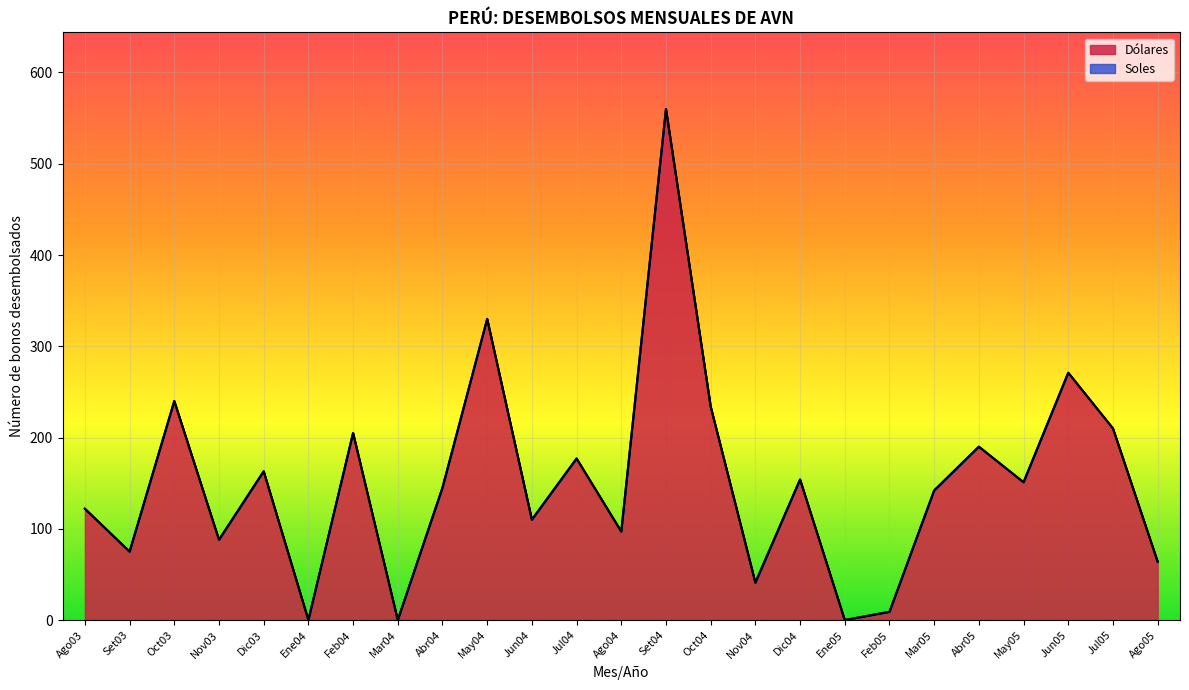

How many points are lower than both their immediate neighbors (excluding endpoints)?

9